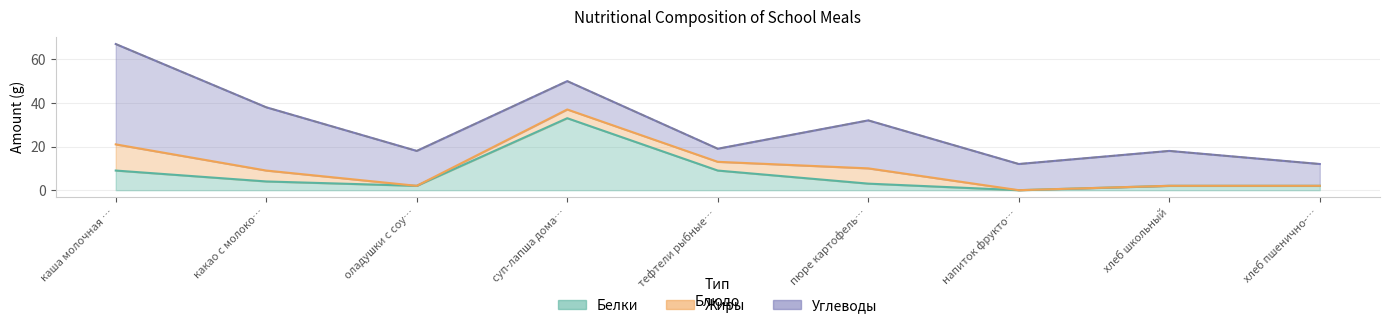

How many data points in Углеводы are less than 16?

4